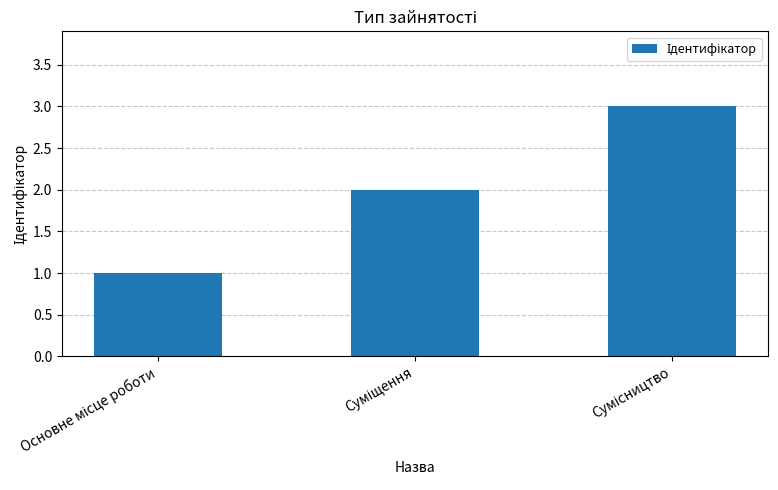

What is the greatest value displayed?

3